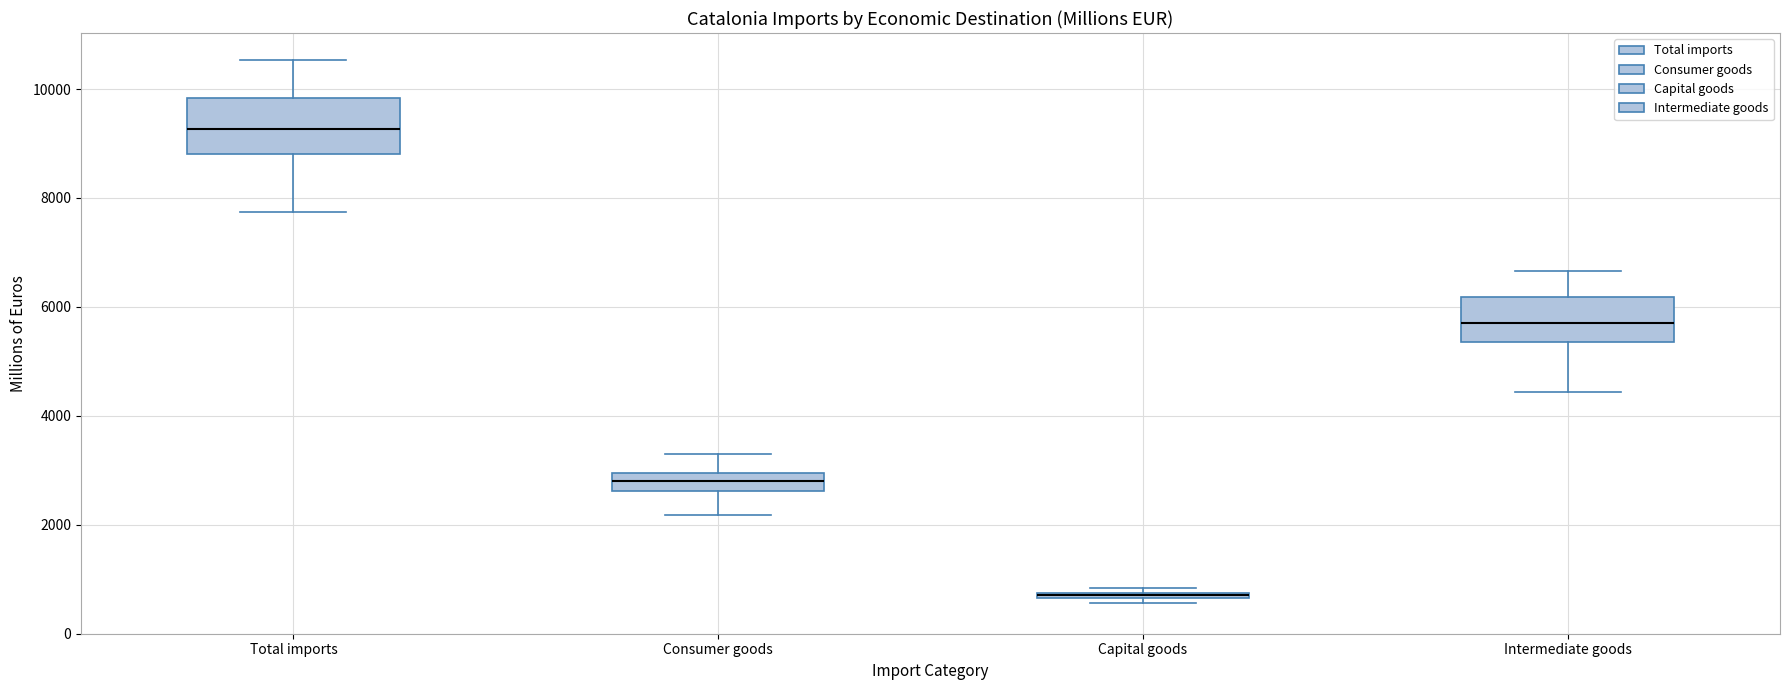

Where is the lower edge of the box for Total imports on the y-axis? The values are not printed on the chart, so give them approximately, as read against the axis.

8800